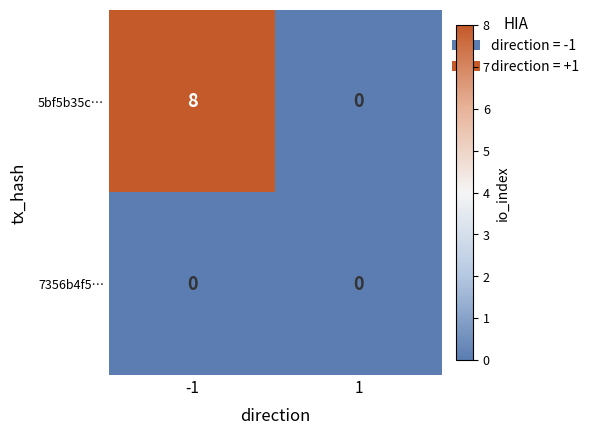

Reading left to right, transcribe all the data shown in this chart.

5bf5b35c…: 8	0
7356b4f5…: 0	0